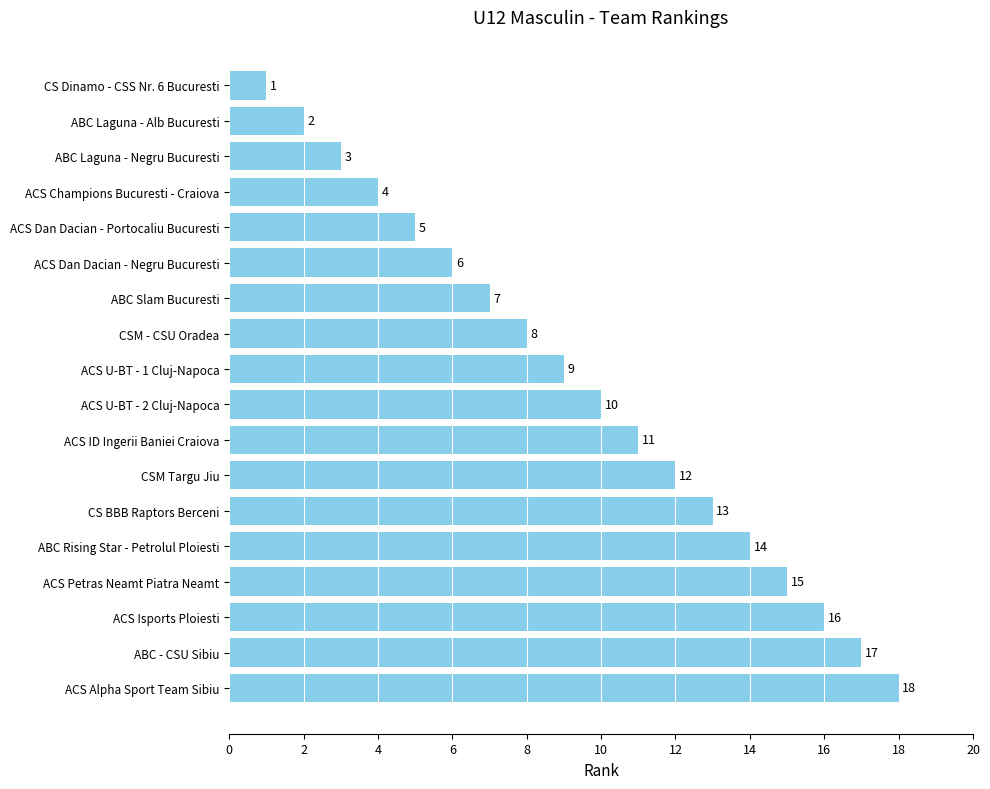

True or false: the data shows 13 at CS BBB Raptors Berceni.

True